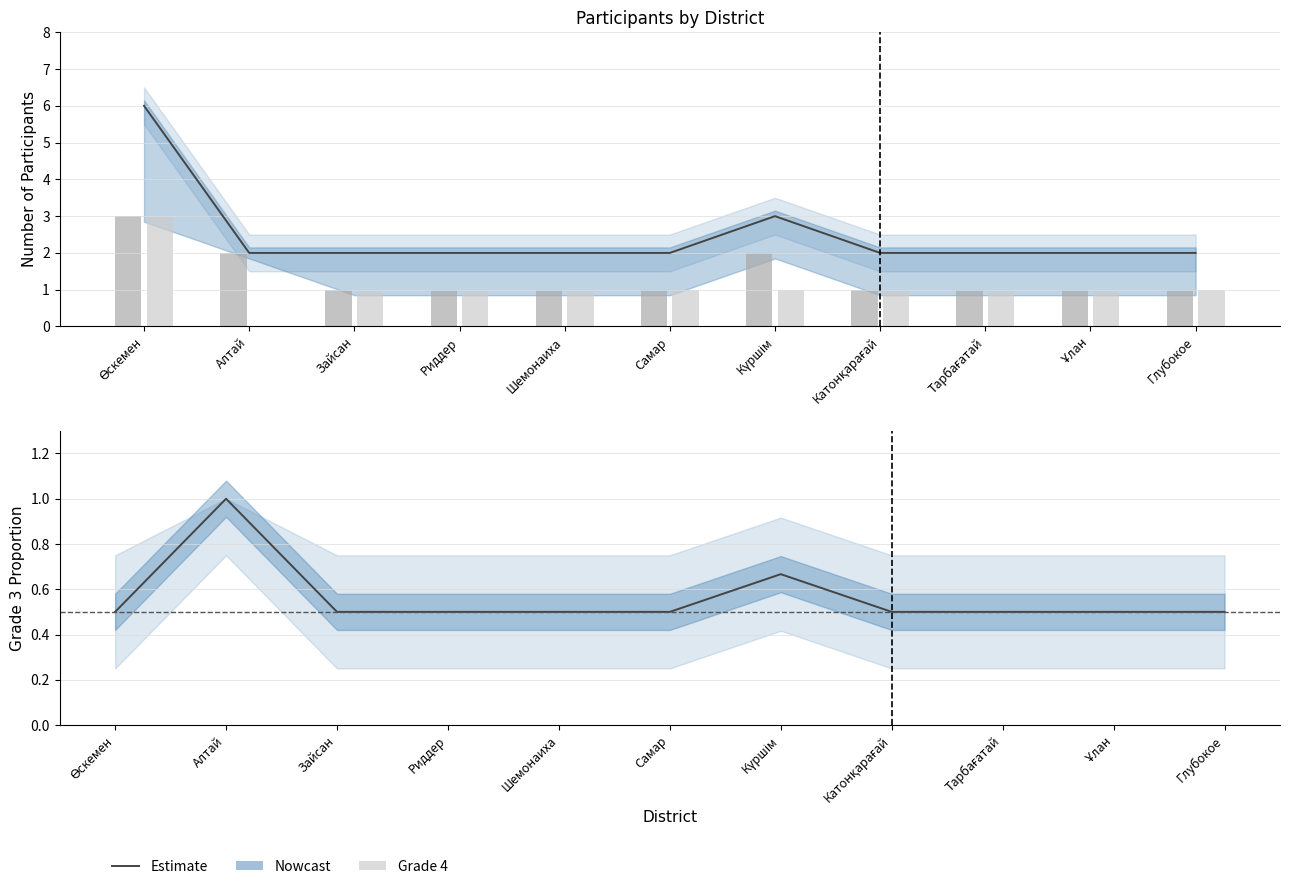

How many Estimate values are between 0 and 1?

11